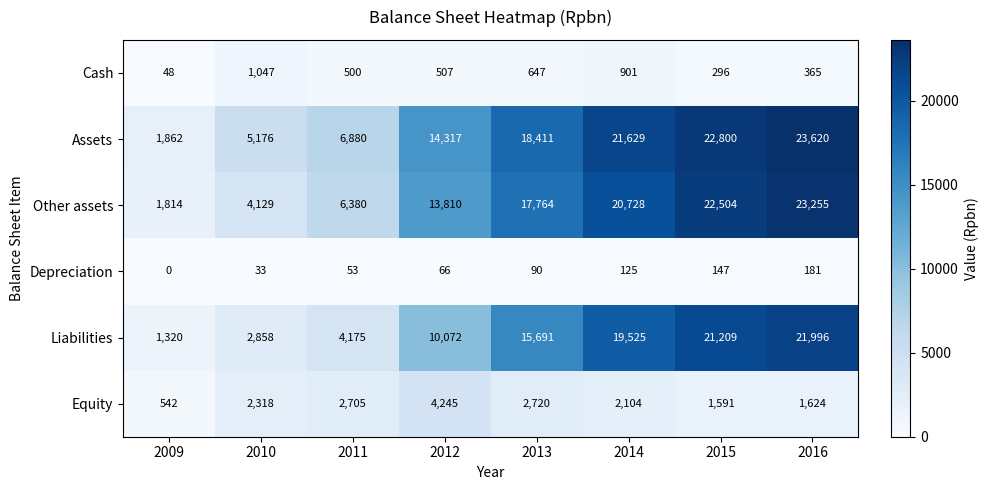

Which label corresponds to the largest value in the chart?

2016